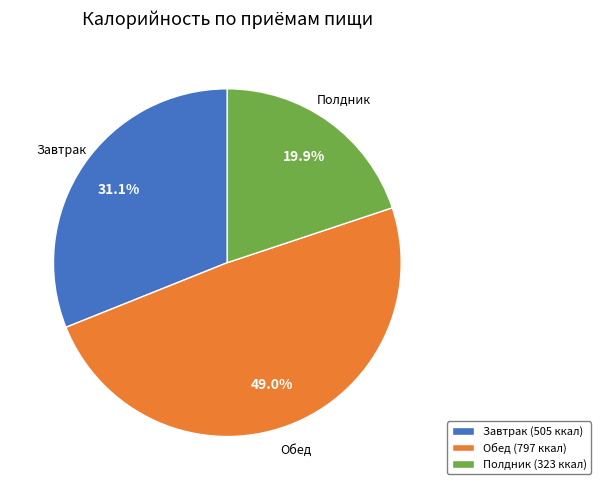

Which slice is the smallest?

Полдник (323 ккал)